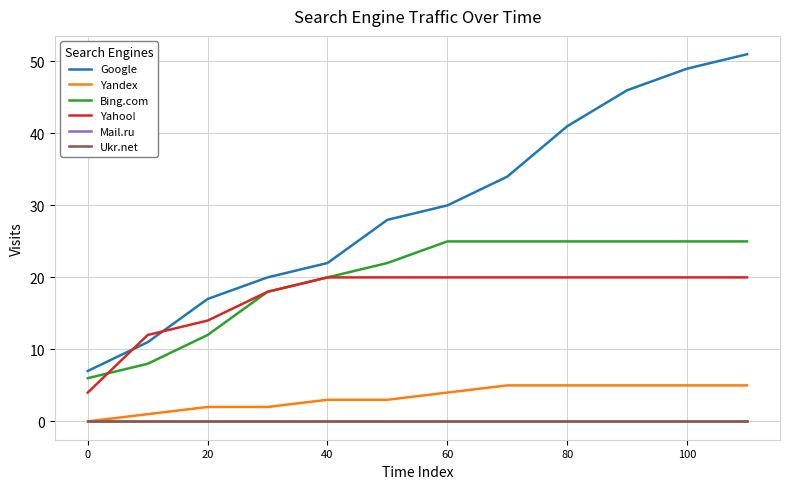

How many lines are shown in the chart?

6